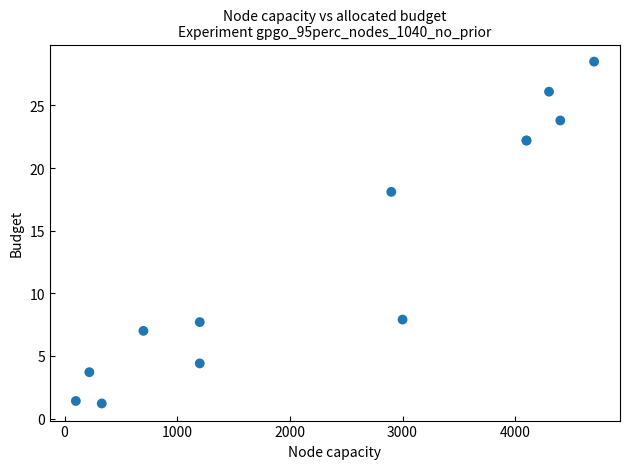

What Y value in the scatter plot is closest to 14?

18.1